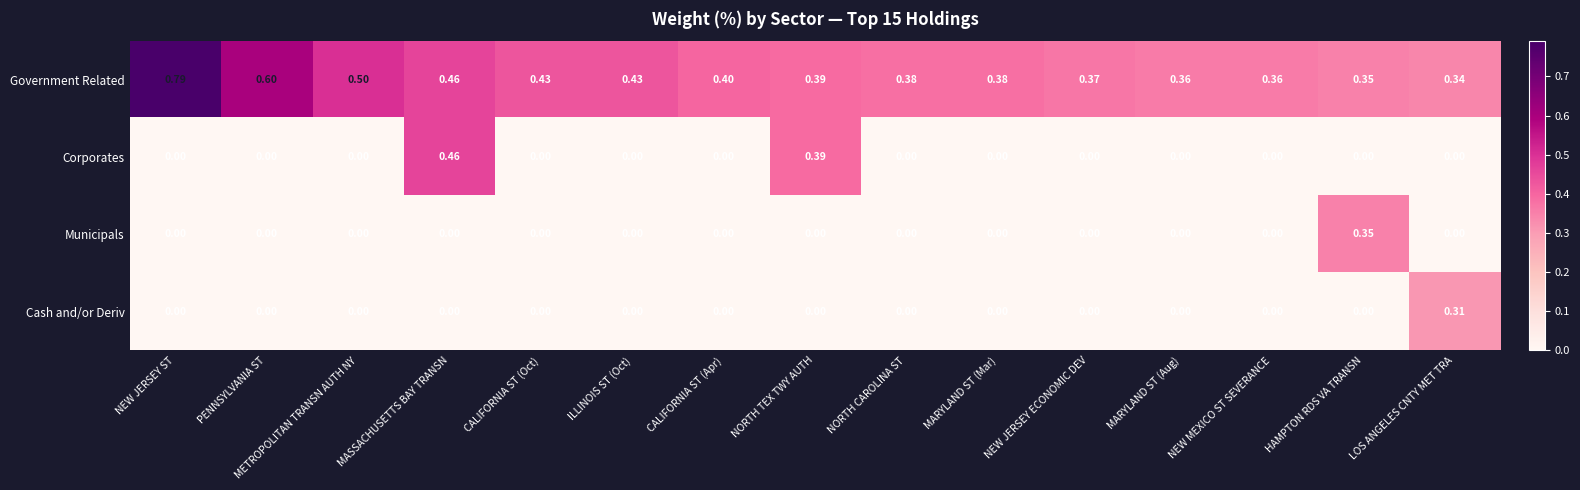

Which series changed the most between MASSACHUSETTS BAY TRANSN and CALIFORNIA ST (Oct)?

Corporates